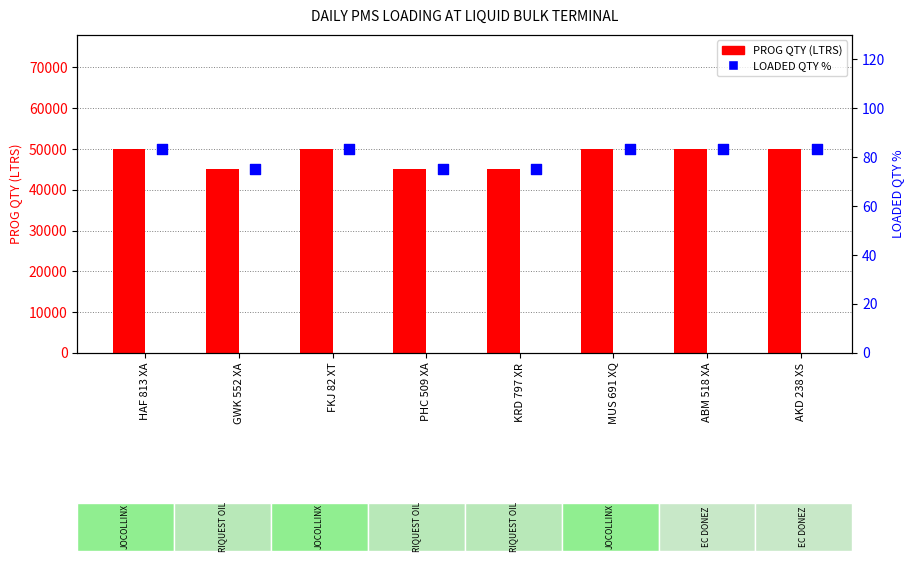

Which series contains the lowest Y value?

LOADED QTY %